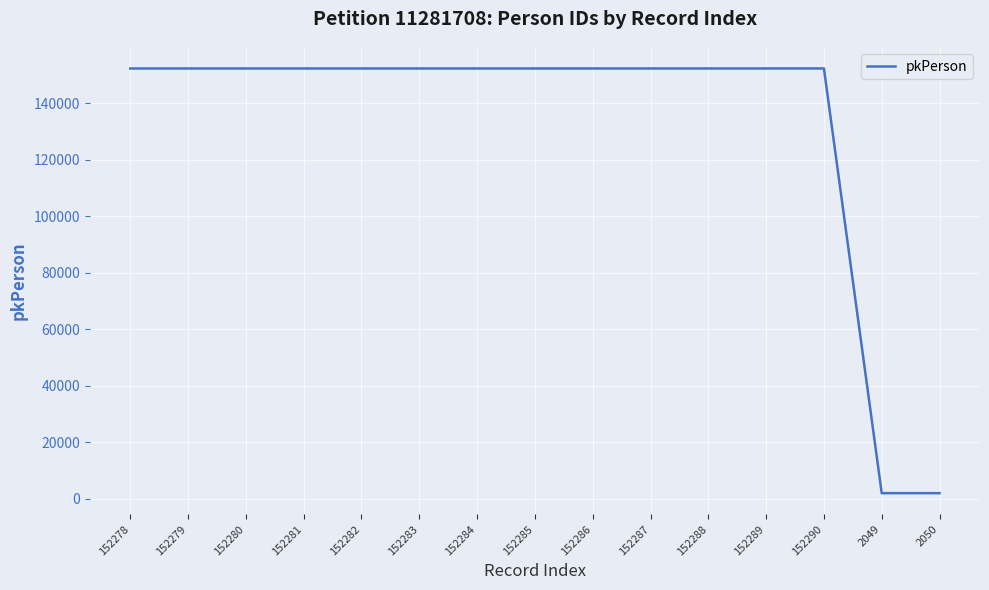

What is the ratio of the value at 152284 to the value at 152281?

1.0